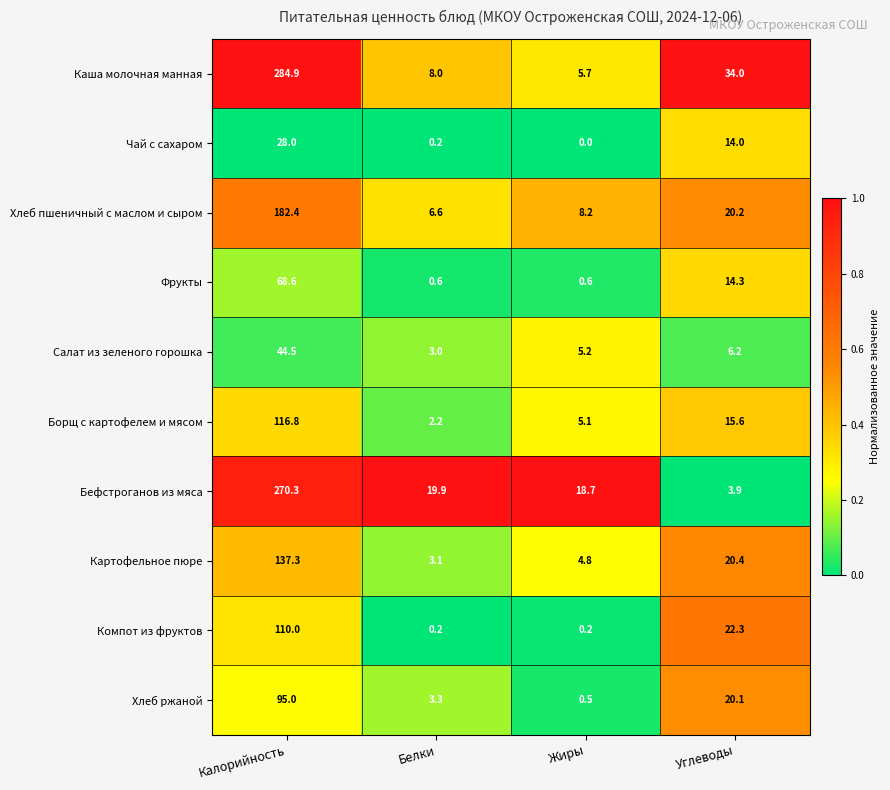

What is the difference between the highest and lowest values at Калорийность?

256.9